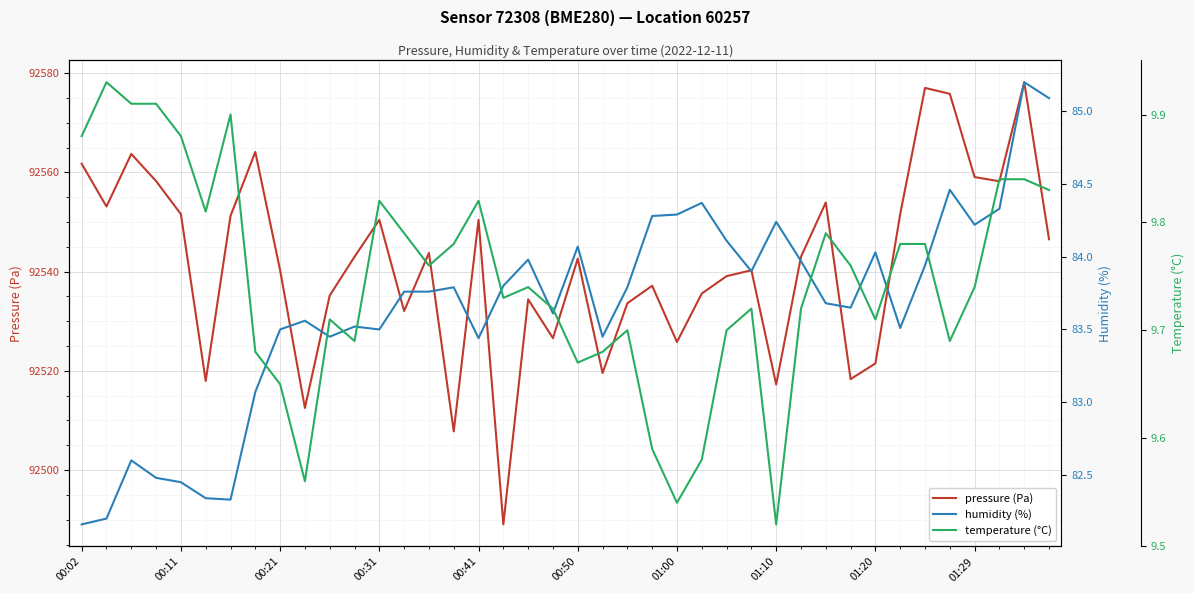

How many interior local valleys does the humidity (%) series have?

10